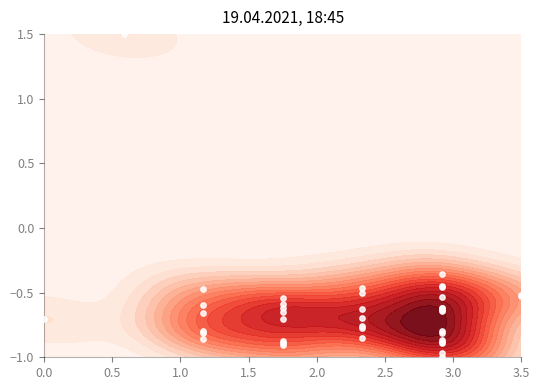

How many negative values are there?

39